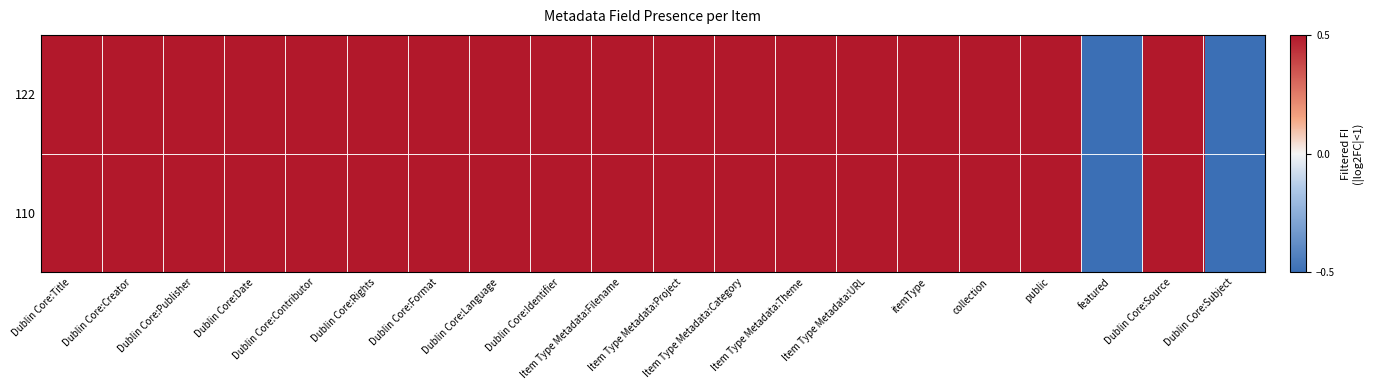

Reading right to left, extract all data points from this chart.

122: Dublin Core:Subject=-0.5	Dublin Core:Source=0.5	featured=-0.5	public=0.5	collection=0.5	itemType=0.5	Item Type Metadata:URL=0.5	Item Type Metadata:Theme=0.5	Item Type Metadata:Category=0.5	Item Type Metadata:Project=0.5	Item Type Metadata:Filename=0.5	Dublin Core:Identifier=0.5	Dublin Core:Language=0.5	Dublin Core:Format=0.5	Dublin Core:Rights=0.5	Dublin Core:Contributor=0.5	Dublin Core:Date=0.5	Dublin Core:Publisher=0.5	Dublin Core:Creator=0.5	Dublin Core:Title=0.5
110: Dublin Core:Subject=-0.5	Dublin Core:Source=0.5	featured=-0.5	public=0.5	collection=0.5	itemType=0.5	Item Type Metadata:URL=0.5	Item Type Metadata:Theme=0.5	Item Type Metadata:Category=0.5	Item Type Metadata:Project=0.5	Item Type Metadata:Filename=0.5	Dublin Core:Identifier=0.5	Dublin Core:Language=0.5	Dublin Core:Format=0.5	Dublin Core:Rights=0.5	Dublin Core:Contributor=0.5	Dublin Core:Date=0.5	Dublin Core:Publisher=0.5	Dublin Core:Creator=0.5	Dublin Core:Title=0.5